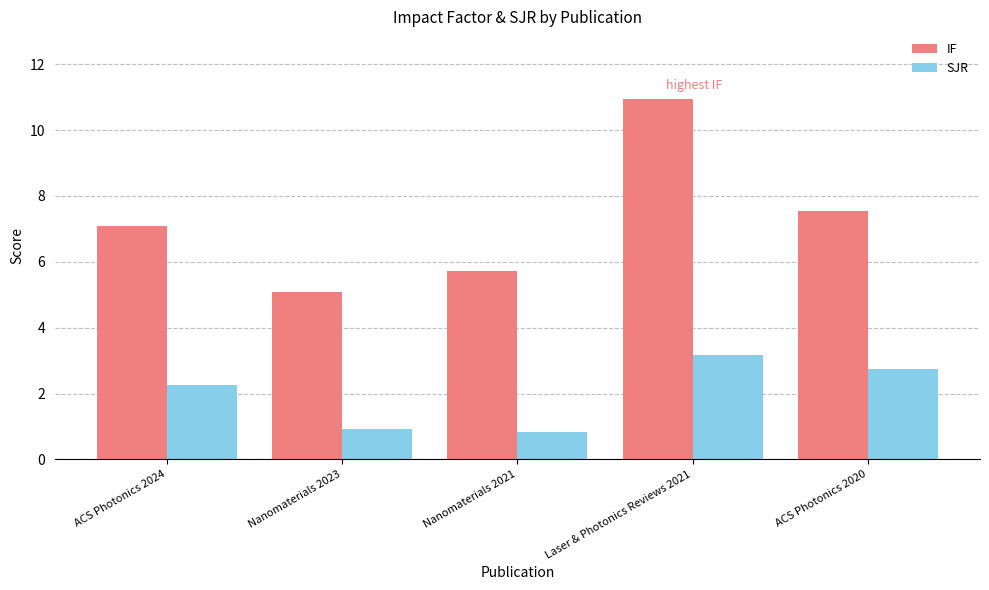

Does the chart contain stacked bars?

No